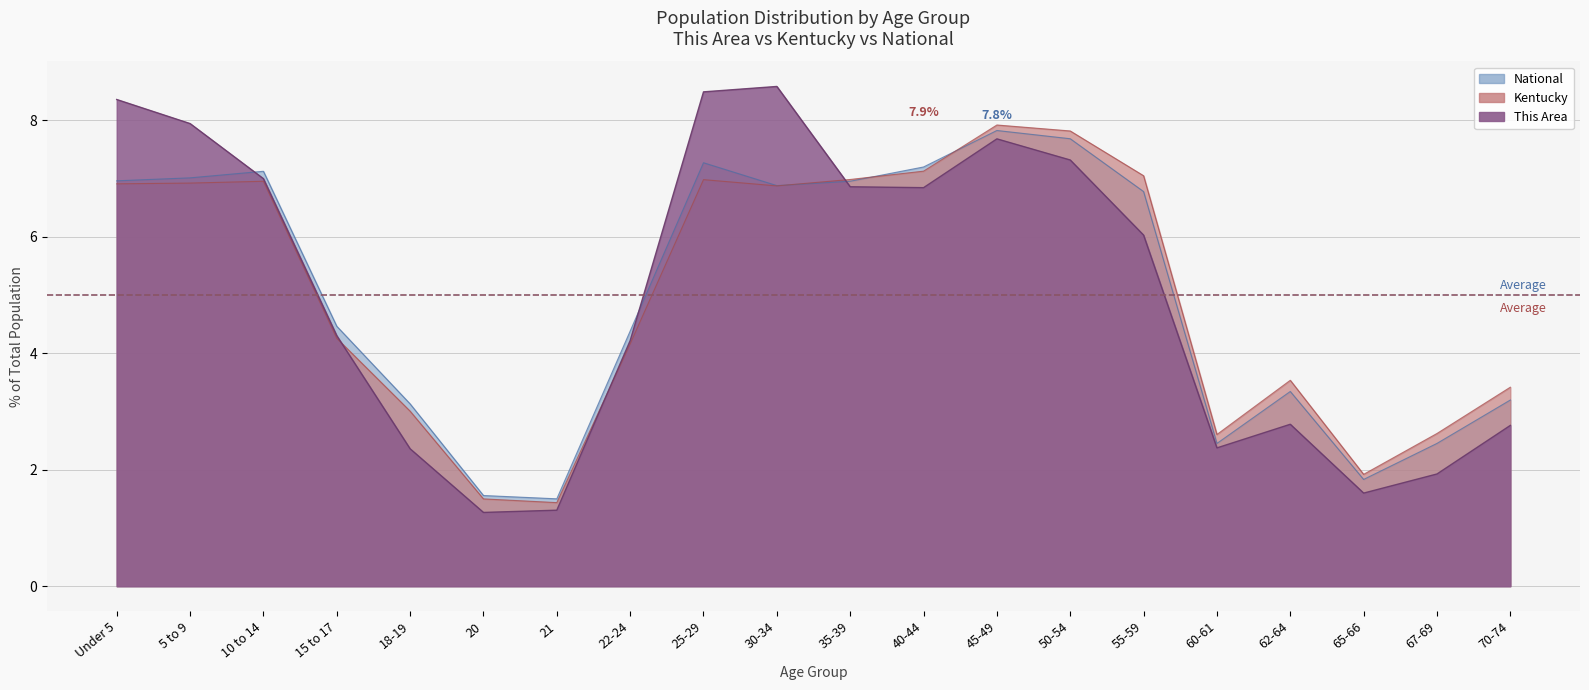

Reading right to left, extract all data points from this chart.

This Area: 70-74=2.8	67-69=1.9	65-66=1.6	62-64=2.8	60-61=2.4	55-59=6.0	50-54=7.3	45-49=7.7	40-44=6.8	35-39=6.9	30-34=8.6	25-29=8.5	22-24=4.2	21=1.3	20=1.3	18-19=2.4	15 to 17=4.3	10 to 14=7.0	5 to 9=7.9	Under 5=8.4
Kentucky: 70-74=3.4	67-69=2.6	65-66=1.9	62-64=3.5	60-61=2.6	55-59=7.0	50-54=7.8	45-49=7.9	40-44=7.1	35-39=7.0	30-34=6.9	25-29=7.0	22-24=4.2	21=1.4	20=1.5	18-19=3.0	15 to 17=4.3	10 to 14=7.0	5 to 9=6.9	Under 5=6.9
National: 70-74=3.2	67-69=2.5	65-66=1.8	62-64=3.3	60-61=2.5	55-59=6.8	50-54=7.7	45-49=7.8	40-44=7.2	35-39=7.0	30-34=6.9	25-29=7.3	22-24=4.4	21=1.5	20=1.6	18-19=3.1	15 to 17=4.5	10 to 14=7.1	5 to 9=7.0	Under 5=7.0